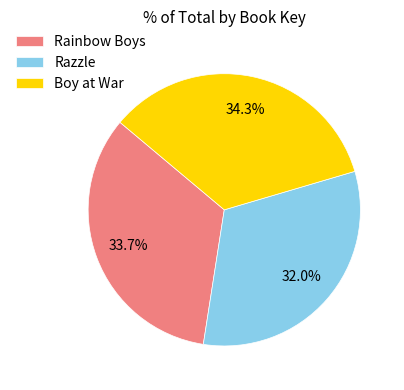

How many slices are in this pie chart?

3